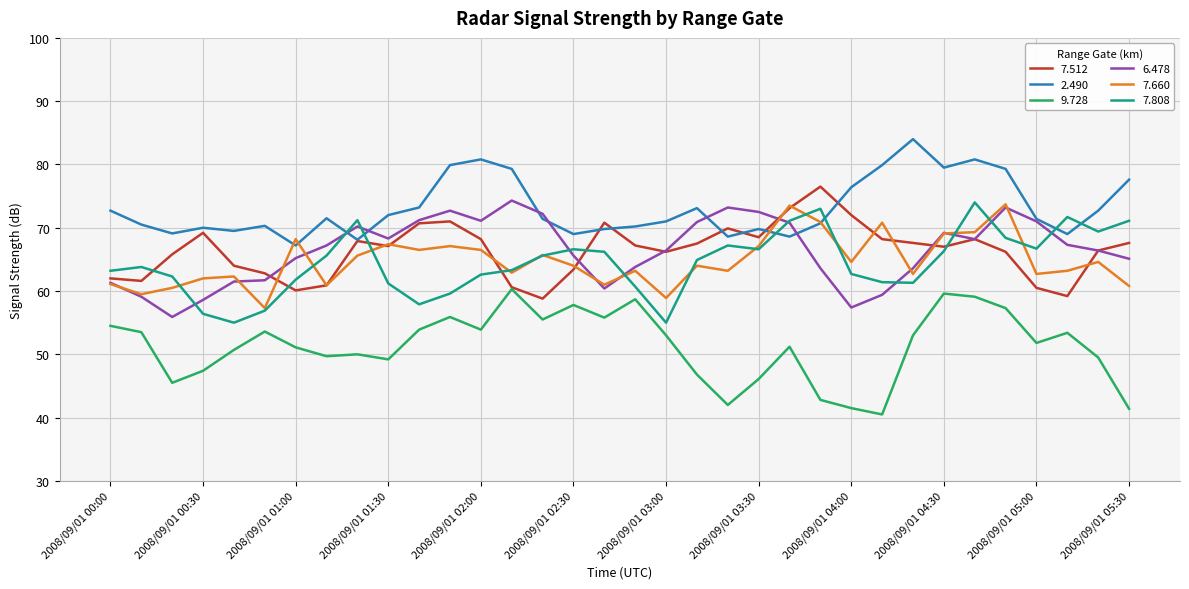

What is the minimum value for 7.512?

58.8